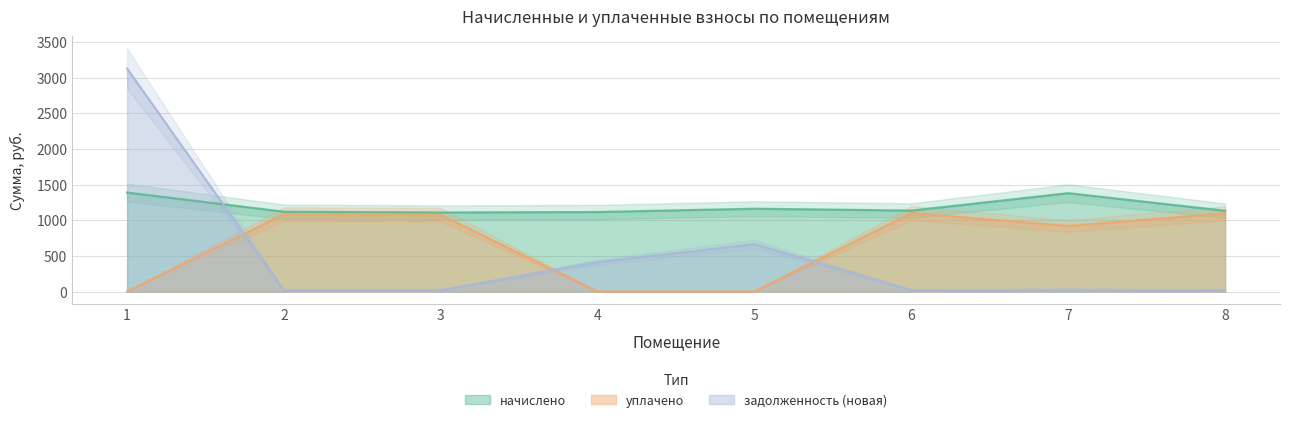

Which series changed the most between 2 and 8?

уплачено